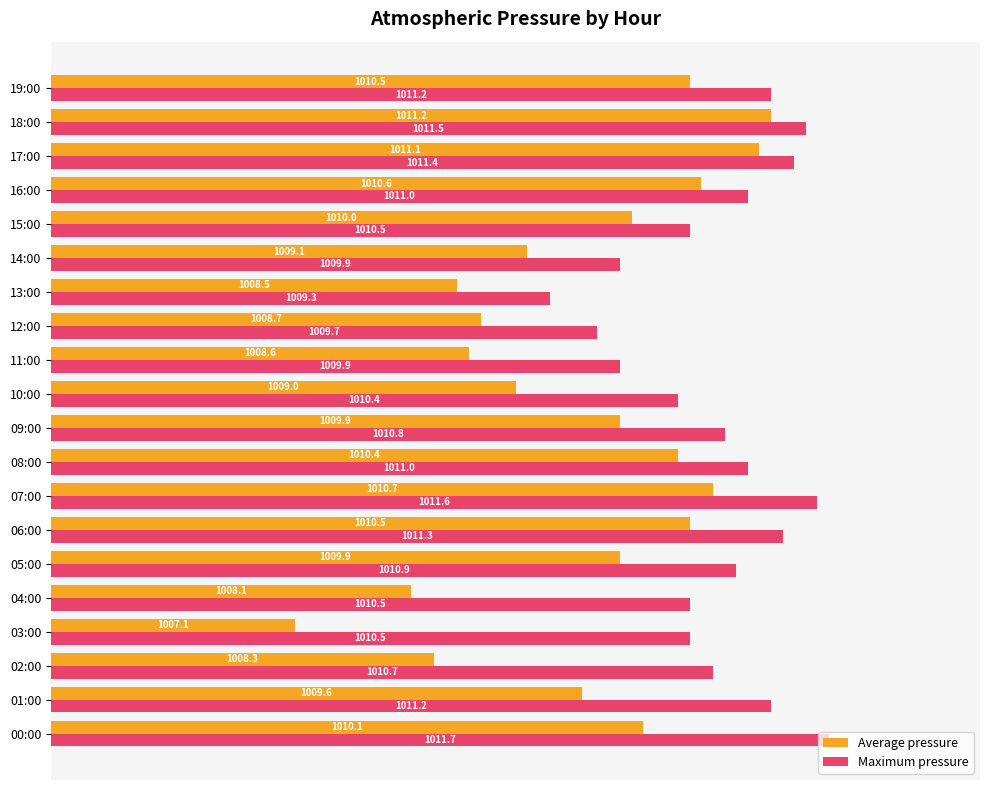

What are all the series names shown in the legend?

Average pressure, Maximum pressure